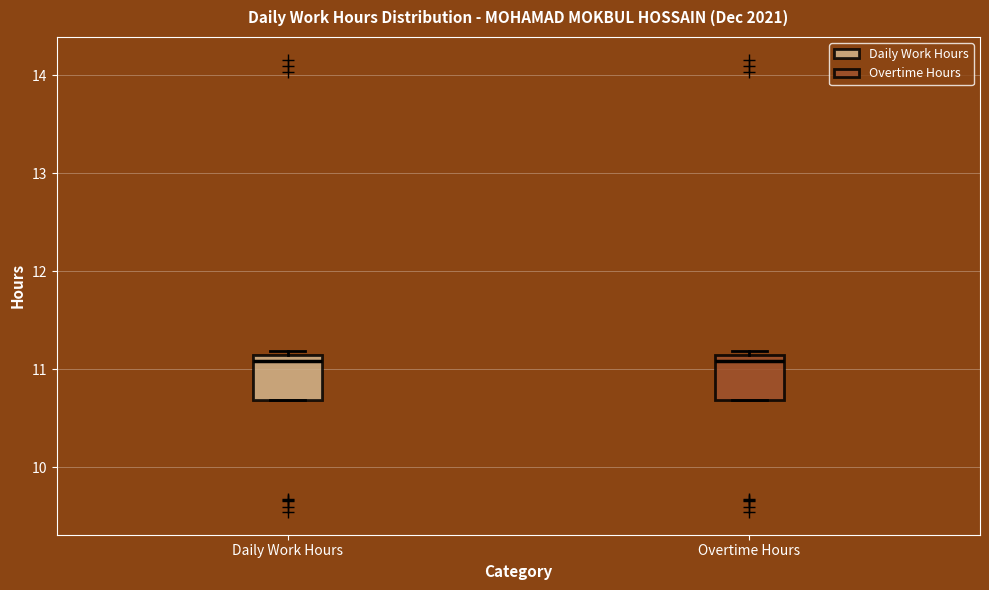

Where is the lower edge of the box for Overtime Hours on the y-axis? The values are not printed on the chart, so give them approximately, as read against the axis.

10.7